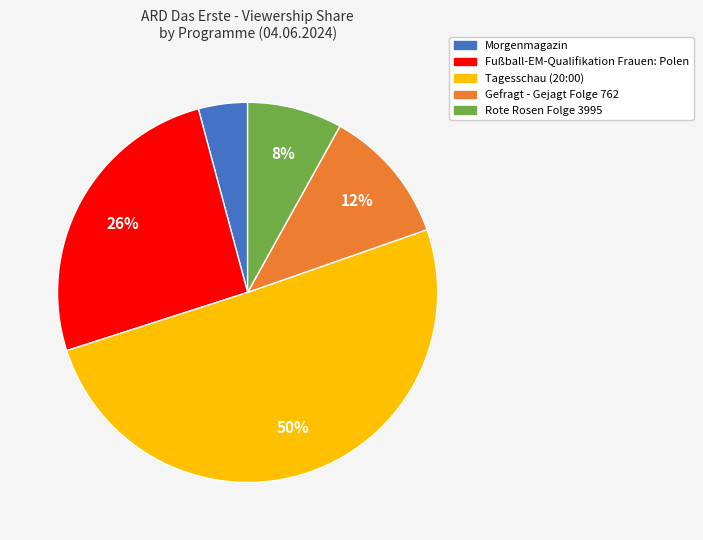

What percentage is the Gefragt - Gejagt Folge 762 slice, to the nearest percent?

12%